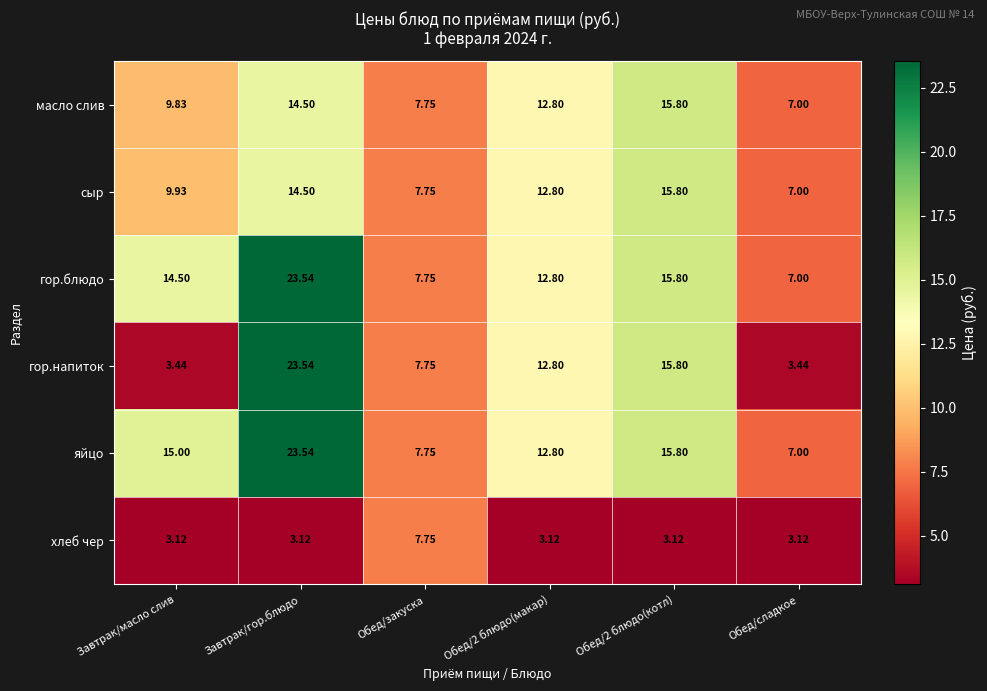

Rank the series at Завтрак/масло слив from highest to lowest value.

яйцо, гор.блюдо, сыр, масло слив, гор.напиток, хлеб чер